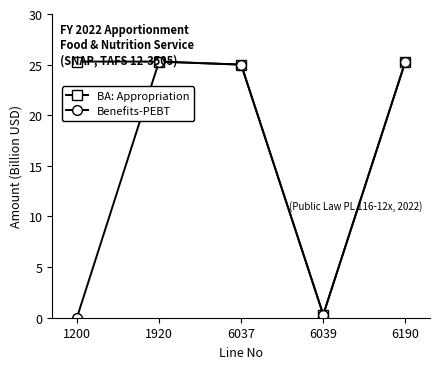

Which series has the widest spread of values?

Benefits-PEBT